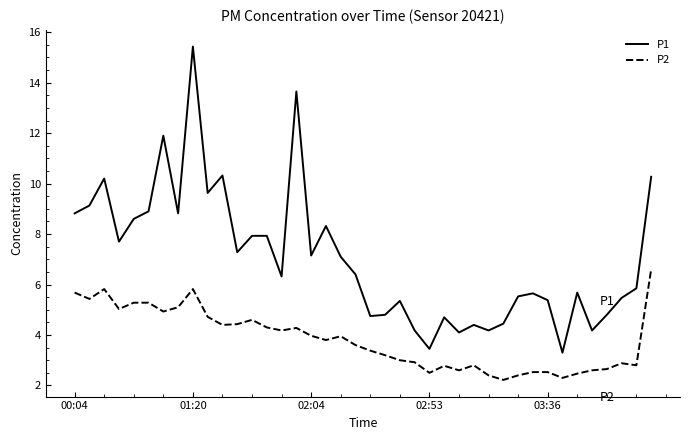

What is the lowest value of the P1 series?

3.3